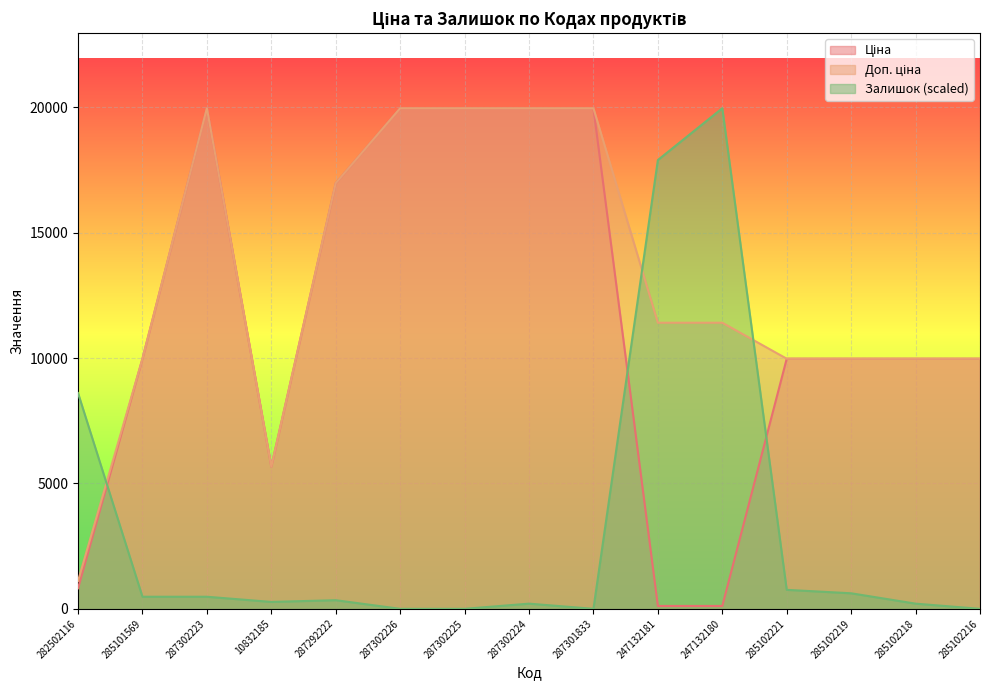

Between 247132181 and 285101569, which is larger?

285101569